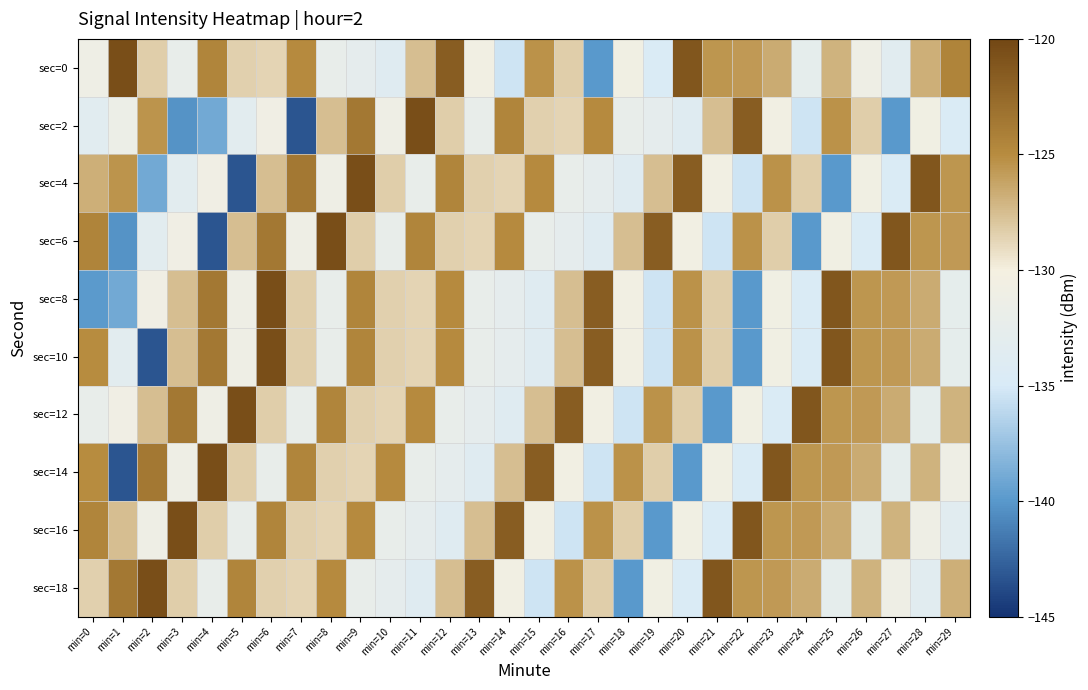

What is the maximum value shown in the chart?

-120.5